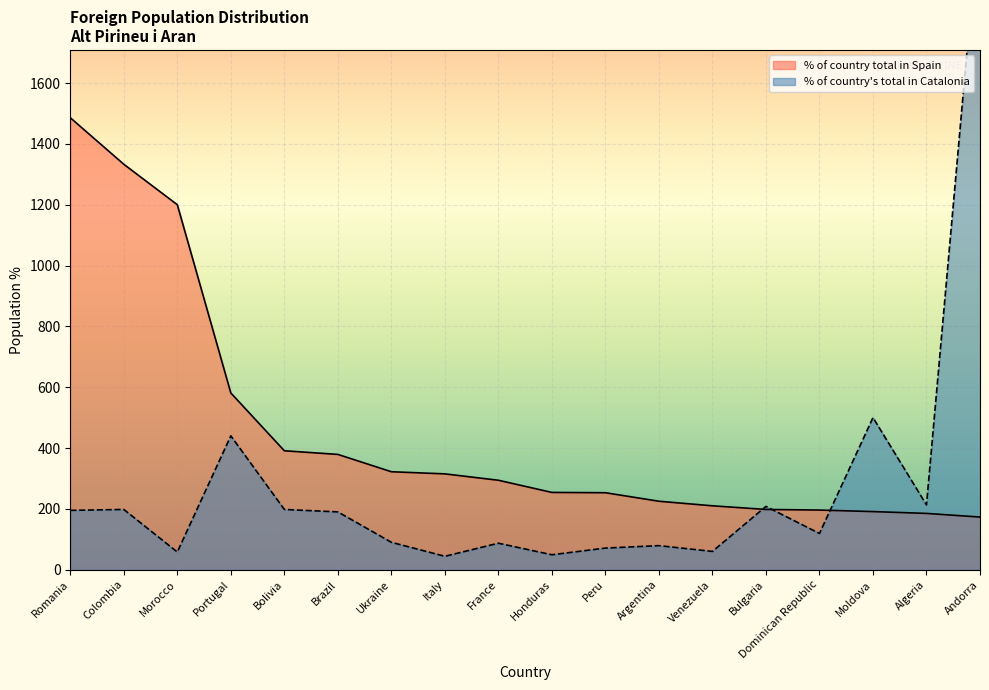

How many data points does each series have?

18